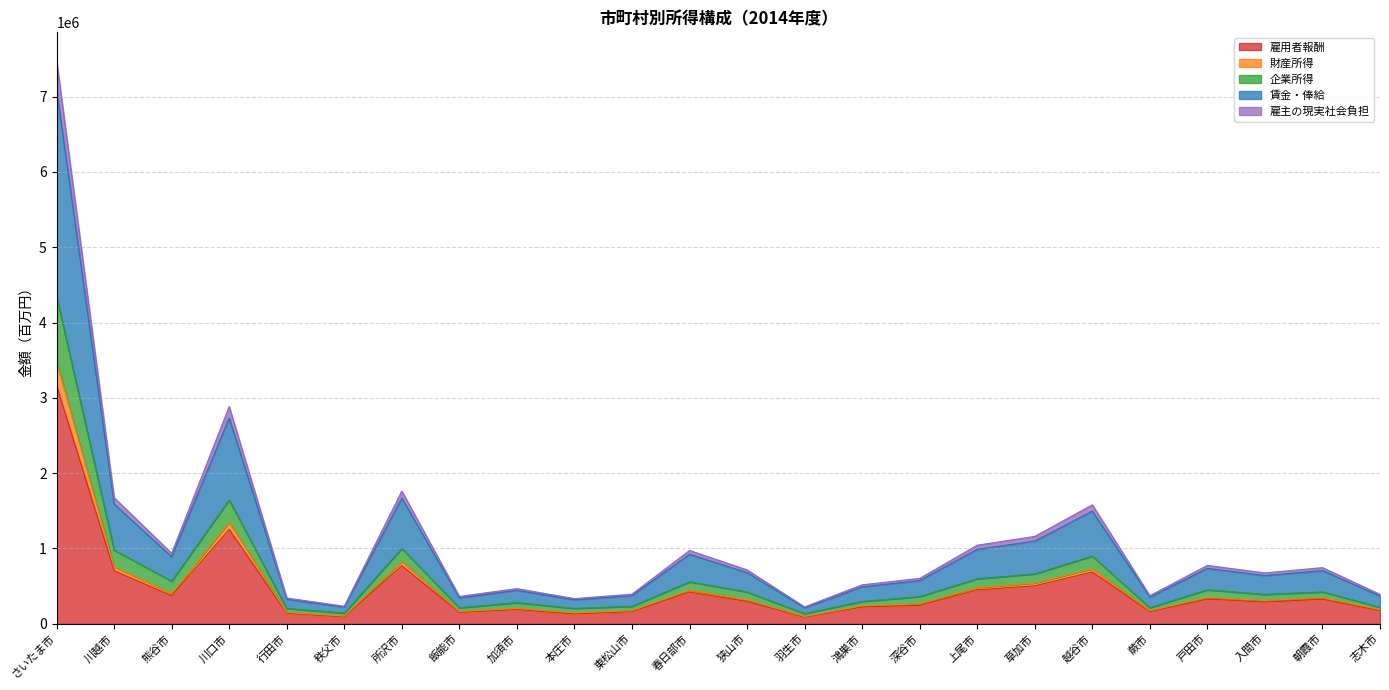

The 賃金・俸給 series shows 156661 at 鴻巣市. True or false?

False